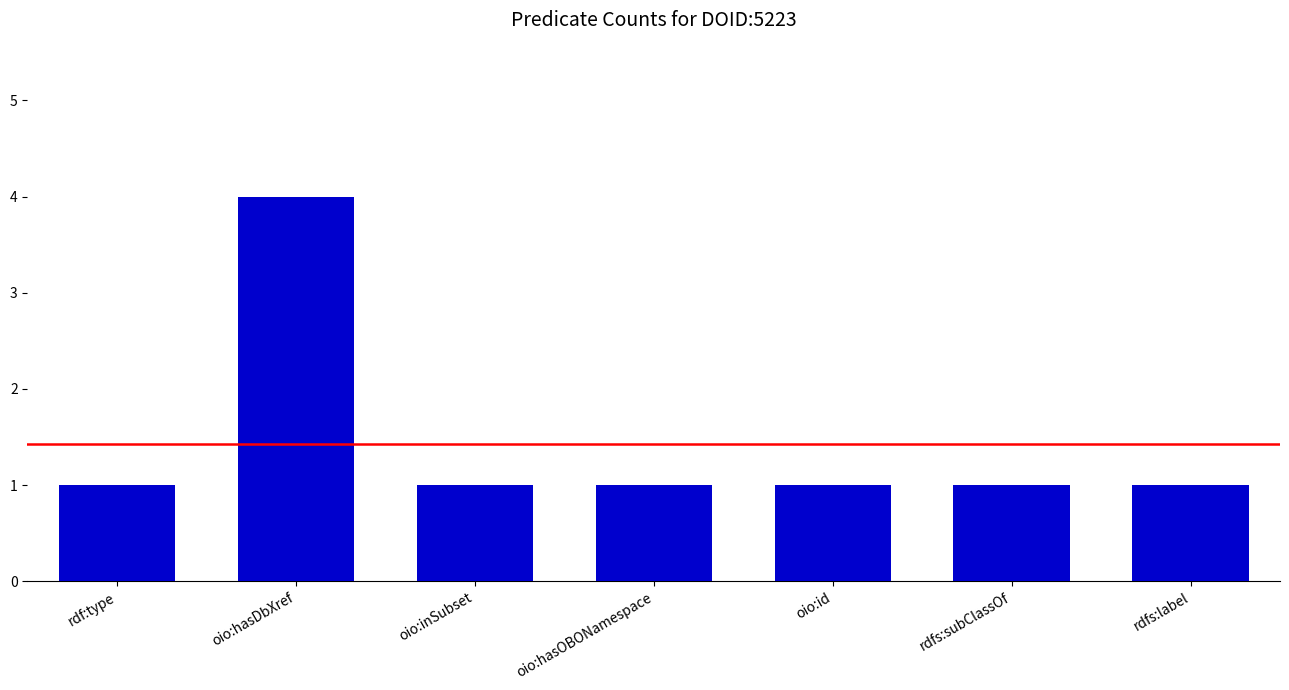

Reading left to right, extract all data points from this chart.

1	4	1	1	1	1	1